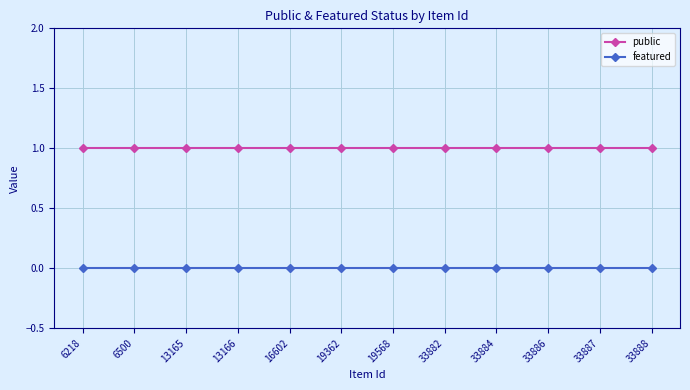

How many categories are shown in the chart?

12